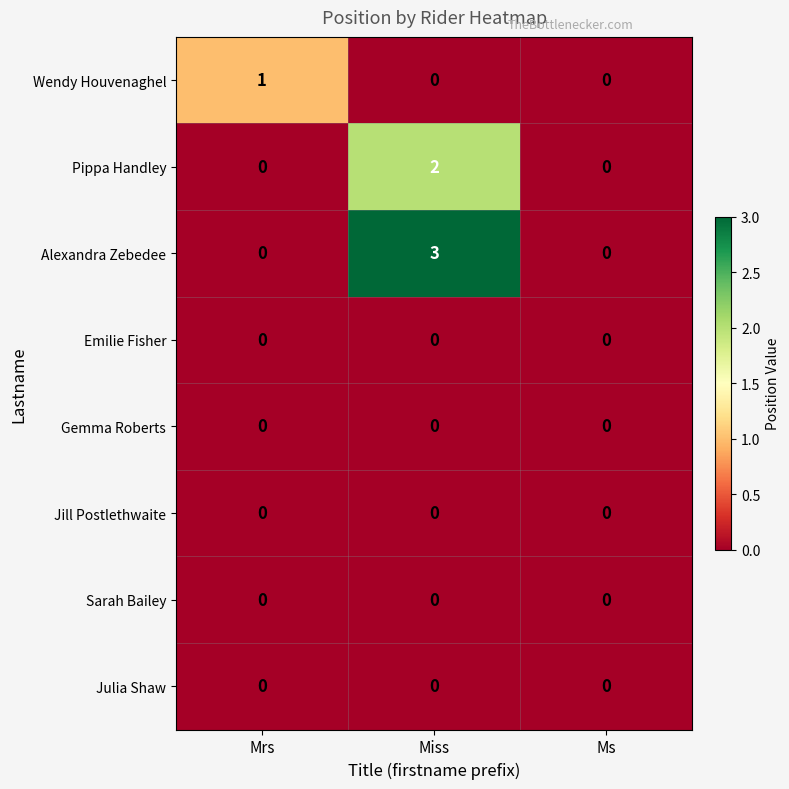

The value of Emilie Fisher at Mrs is 0. True or false?

True